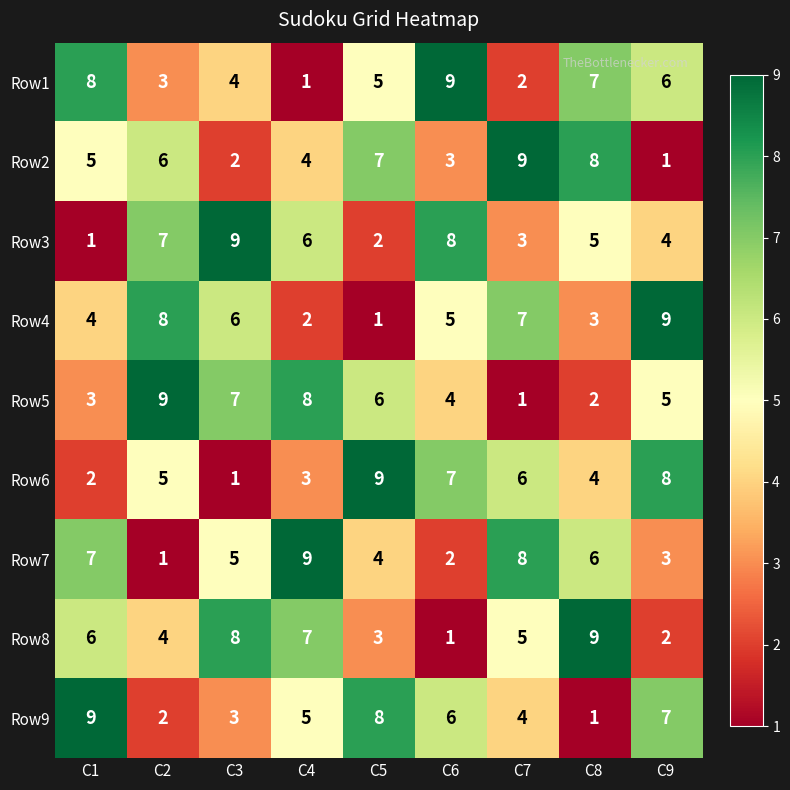

At which label does Row3 reach its minimum?

C1